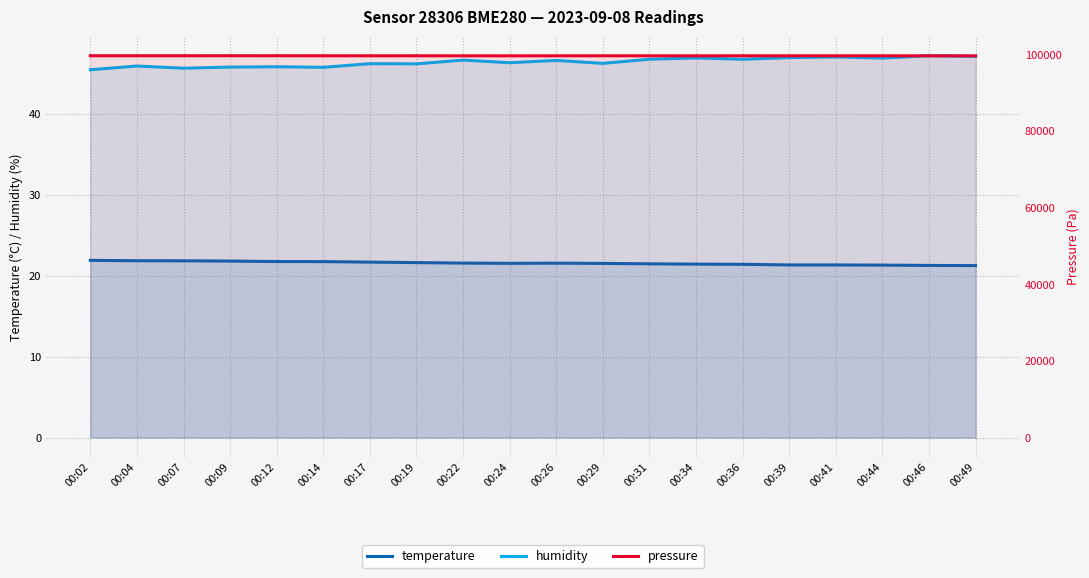

True or false: pressure has a value of 99616.8 at 00:22.

True